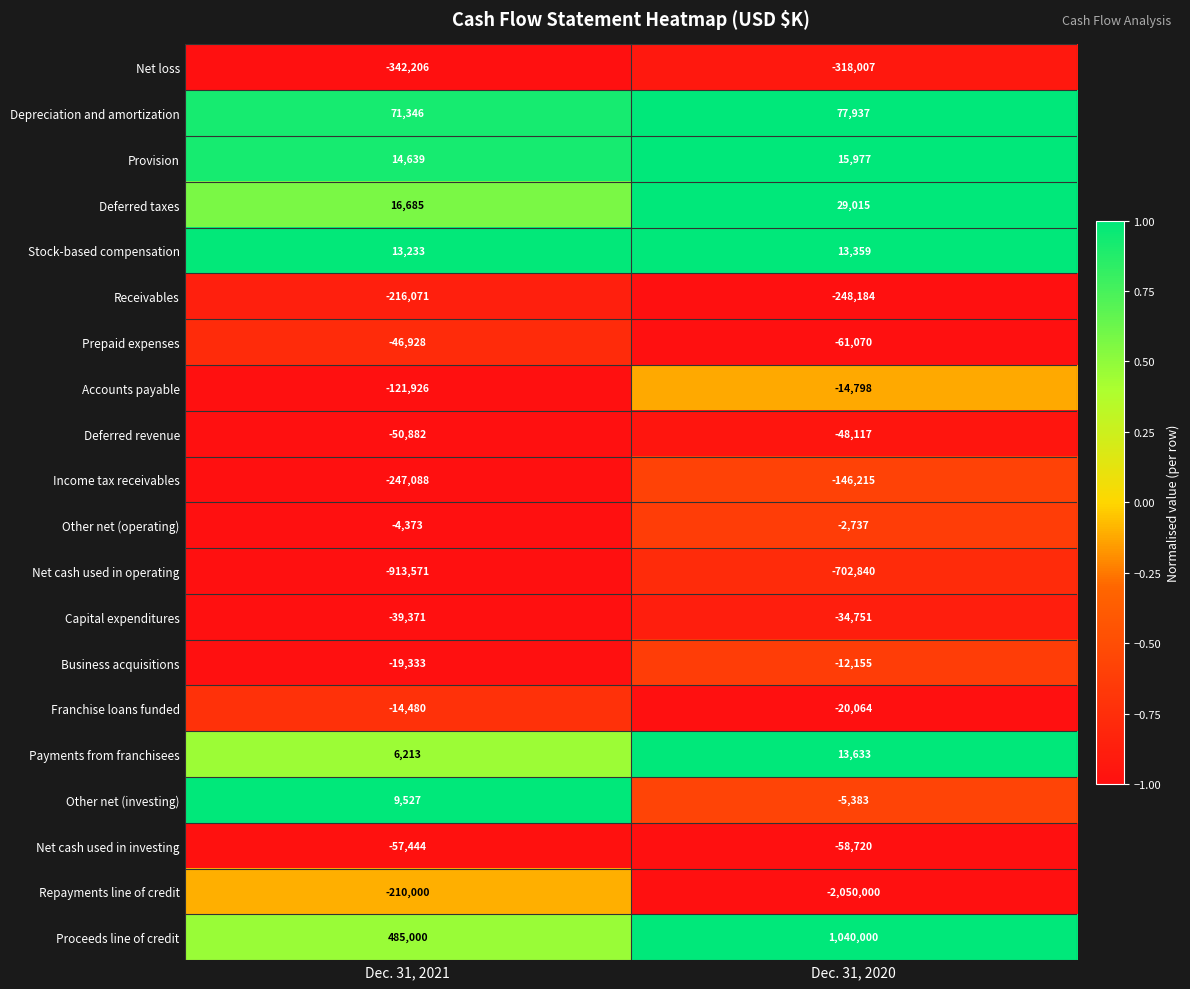

The value of Net loss at Dec. 31, 2020 is -154543. True or false?

False